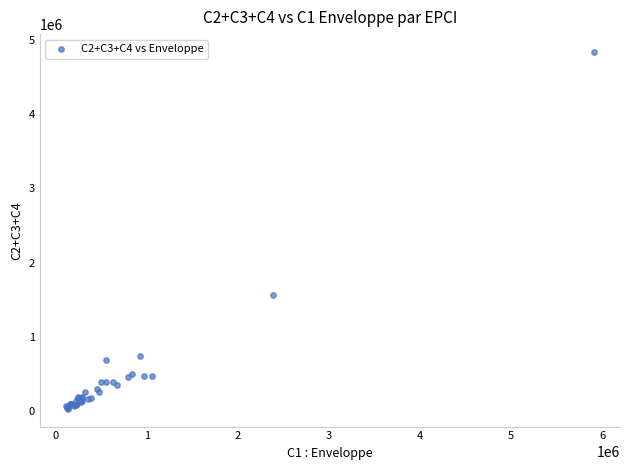

What Y value in the scatter plot is closest to 2436250?

1566500